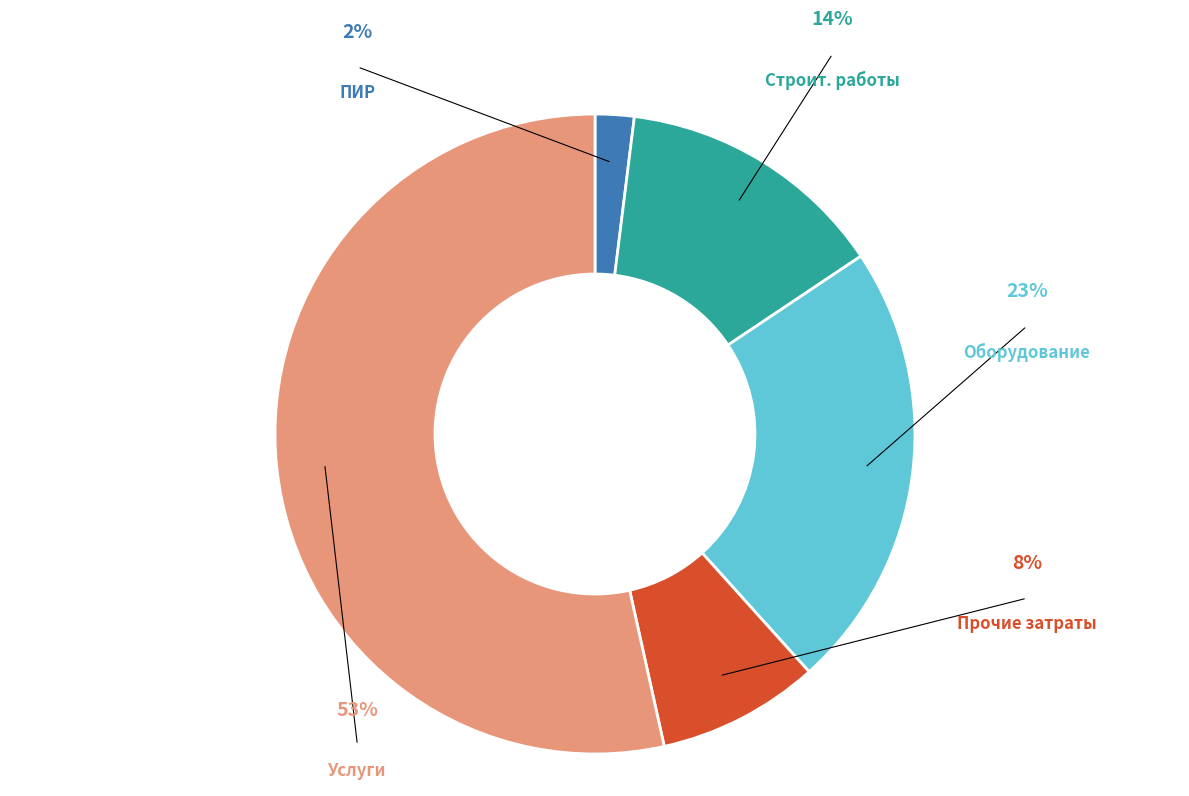

Which slice is the largest?

средств, полученных от оказания услуг